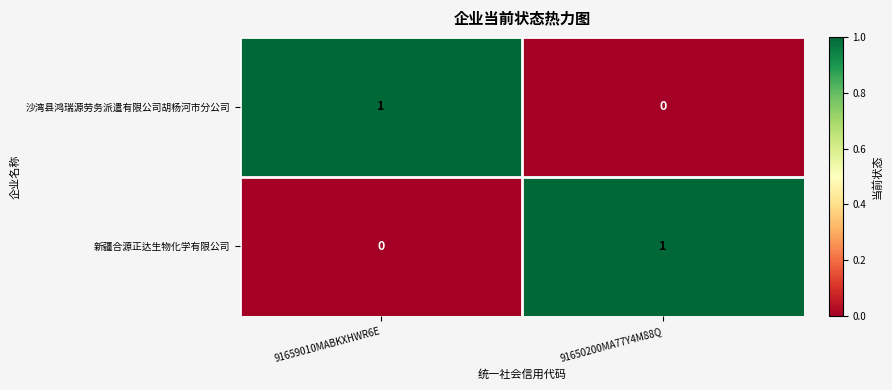

Which category has the lowest value in the 新疆合源正达生物化学有限公司 series?

91659010MABKXHWR6E